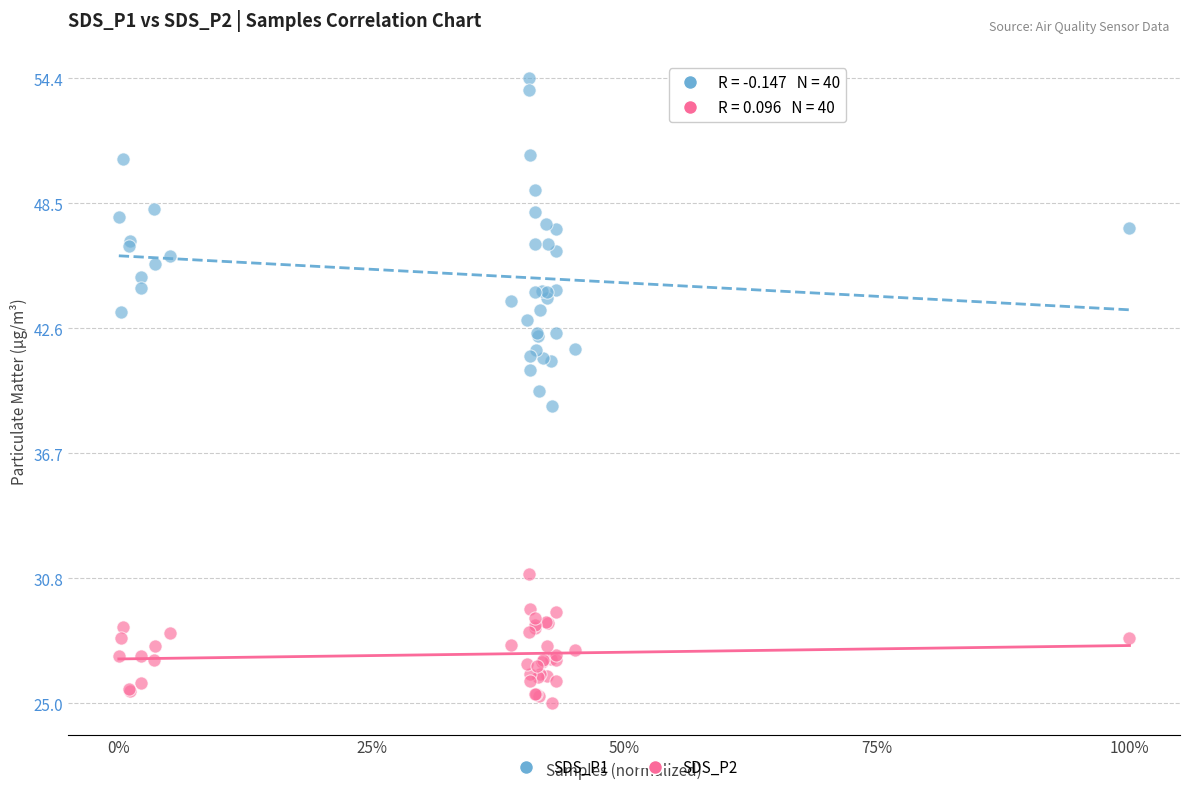

Which series contains the lowest Y value?

SDS_P2